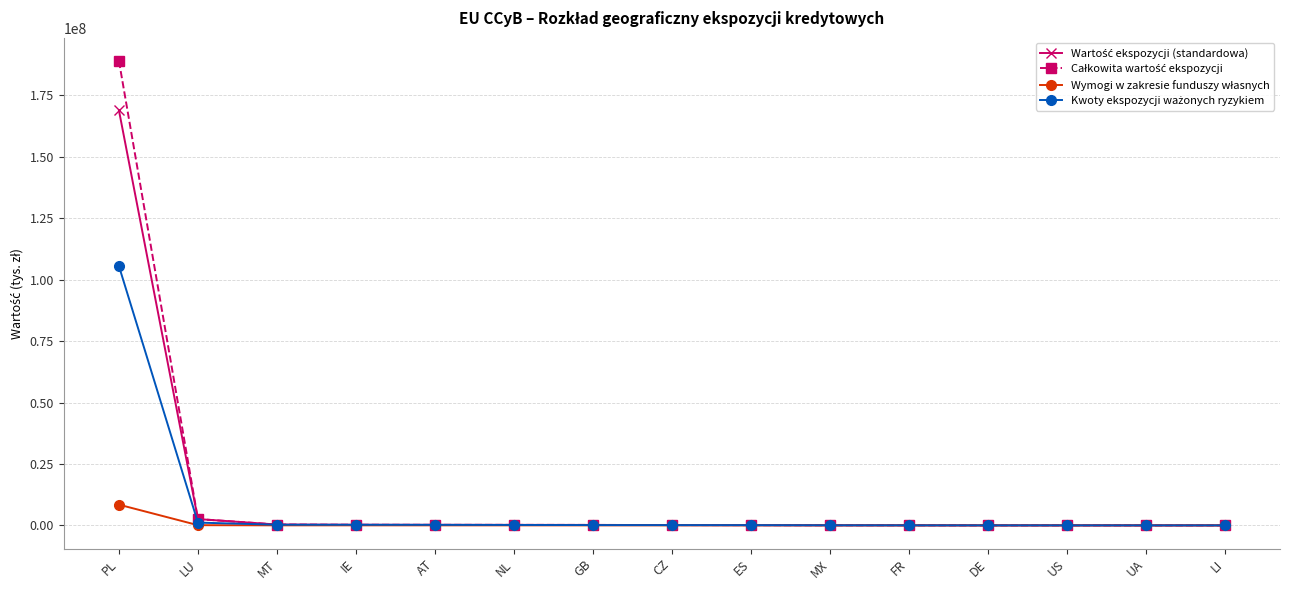

What is the maximum value shown in the chart?

189008870.3